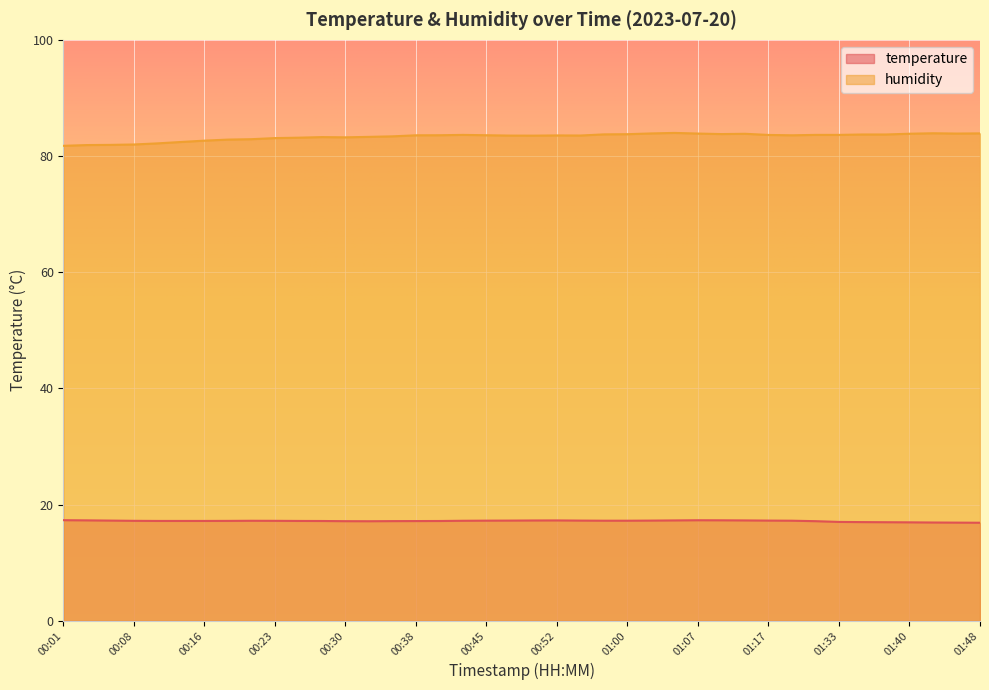

Reading left to right, list all the values displayed in this chart.

temperature: 00:01=17.3	00:03=17.3	00:06=17.2	00:08=17.2	00:11=17.2	00:13=17.2	00:16=17.2	00:18=17.2	00:21=17.2	00:23=17.2	00:25=17.2	00:28=17.2	00:30=17.1	00:33=17.1	00:35=17.2	00:38=17.2	00:40=17.2	00:43=17.2	00:45=17.2	00:47=17.2	00:50=17.3	00:52=17.3	00:55=17.2	00:57=17.2	01:00=17.2	01:02=17.2	01:05=17.3	01:07=17.3	01:12=17.3	01:15=17.3	01:17=17.2	01:20=17.2	01:25=17.1	01:33=17.0	01:36=17.0	01:38=17.0	01:40=16.9	01:43=16.9	01:45=16.9	01:48=16.9
humidity: 00:01=81.8	00:03=81.9	00:06=81.9	00:08=82.0	00:11=82.2	00:13=82.4	00:16=82.7	00:18=82.8	00:21=82.9	00:23=83.1	00:25=83.2	00:28=83.3	00:30=83.2	00:33=83.3	00:35=83.4	00:38=83.6	00:40=83.6	00:43=83.6	00:45=83.6	00:47=83.5	00:50=83.5	00:52=83.5	00:55=83.5	00:57=83.7	01:00=83.8	01:02=83.9	01:05=84.0	01:07=83.9	01:12=83.8	01:15=83.8	01:17=83.6	01:20=83.6	01:25=83.6	01:33=83.6	01:36=83.7	01:38=83.7	01:40=83.8	01:43=83.9	01:45=83.9	01:48=83.9